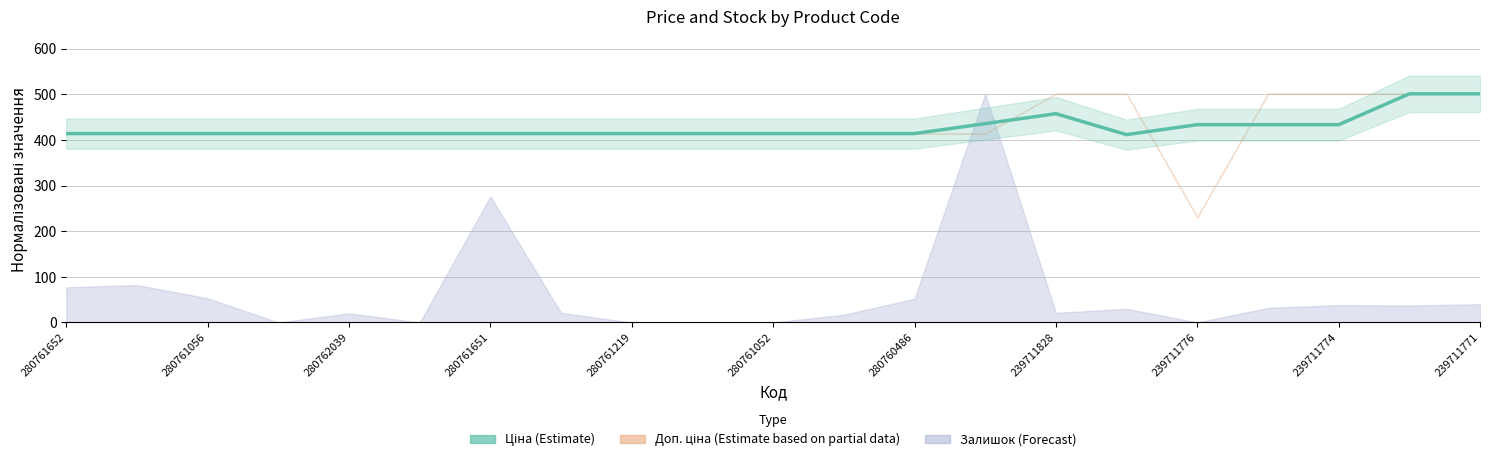

Is it true that the value at 239711776 is 597.6?

False